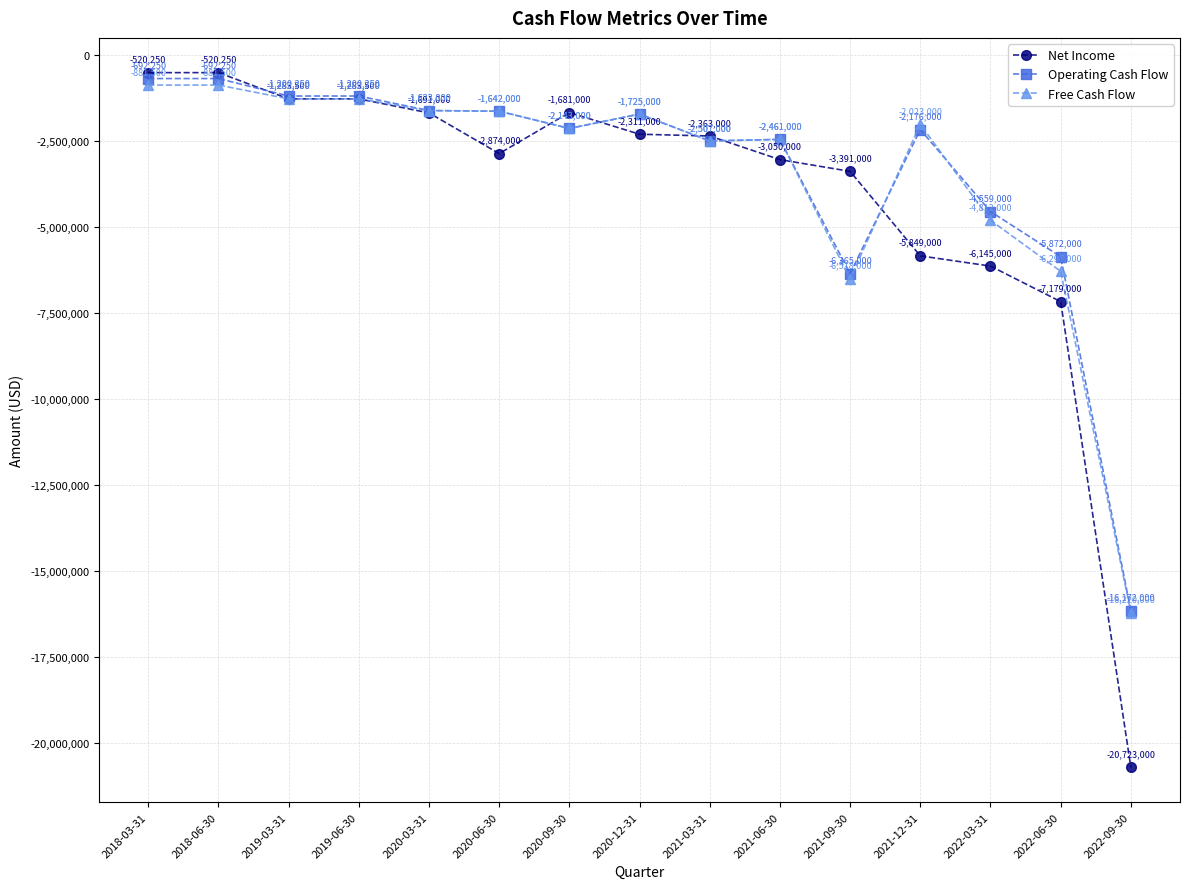

Rank the series at 2018-03-31 from highest to lowest value.

Net Income, Operating Cash Flow, Free Cash Flow